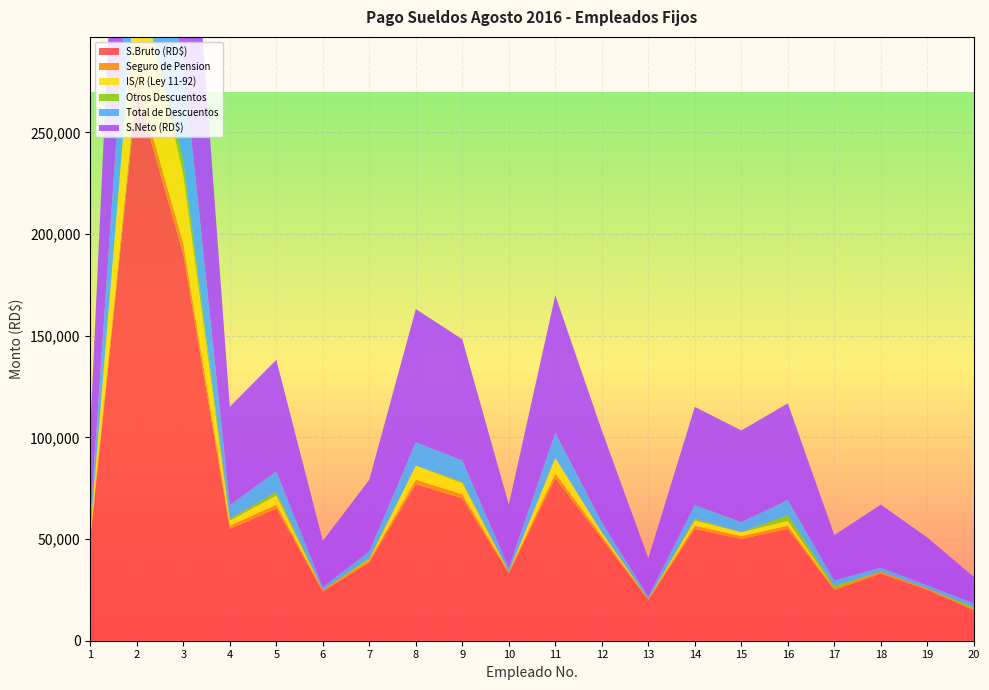

Reading left to right, what are all the values shown in this chart?

S.Bruto (RD$): 50000.0	270000.0	190000.0	55000.0	65000.0	24200.0	38500.0	77000.0	70000.0	33000.0	80000.0	50000.0	20000.0	55000.0	50000.0	55000.0	25000.0	33000.0	25000.0	14960.0
Seguro de Pension: 1435.0	5656.8	5453.0	1578.5	1865.5	694.5	1105.0	2209.9	2009.0	947.1	2296.0	1435.0	574.0	1578.5	1435.0	1578.5	717.5	947.1	717.5	429.4
IS/R (Ley 11-92): 1802.2	54110.0	33930.0	2507.8	4557.7	0.0	317.7	6885.5	5498.6	0.0	7591.2	1940.7	0.0	2507.8	1940.7	2369.3	0.0	0.0	0.0	0.0
Otros Descuentos: 948.8	25.0	6504.5	948.8	1746.2	25.0	746.2	25.0	746.2	25.0	25.0	25.0	25.0	948.8	25.0	2796.3	1238.5	25.0	25.0	1025.0
Total de Descuentos: 5705.9	62787.7	48883.4	6682.1	10120.4	1455.2	3314.0	11436.2	10381.8	1950.3	12344.2	4895.7	1182.0	6707.1	4920.7	7467.3	2716.0	1975.3	1502.5	1909.1
S.Neto (RD$): 44294.1	207212.3	141116.6	48317.9	54879.6	22744.8	35186.0	65563.8	59618.2	31049.7	67655.8	45104.3	18818.0	48292.9	45079.3	47532.7	22284.0	31024.7	23497.5	13050.9